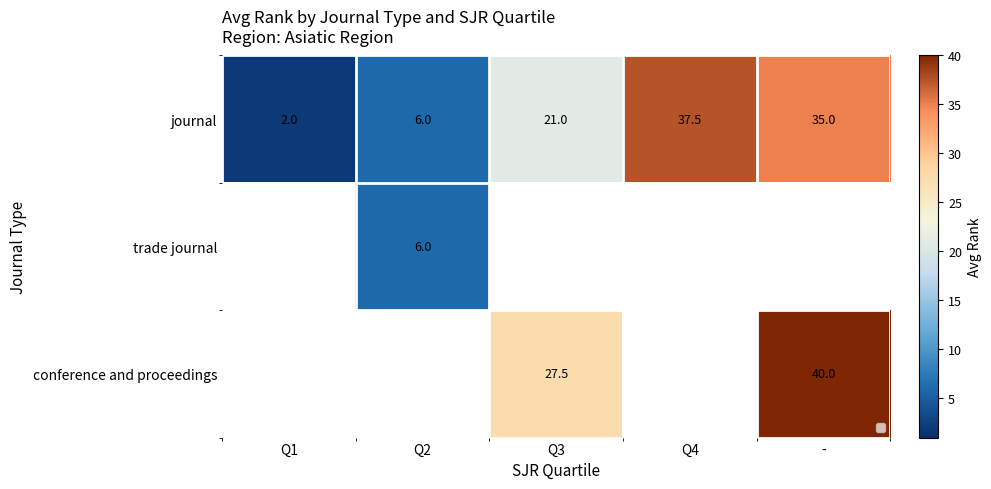

What is the minimum value shown in the chart?

2.0